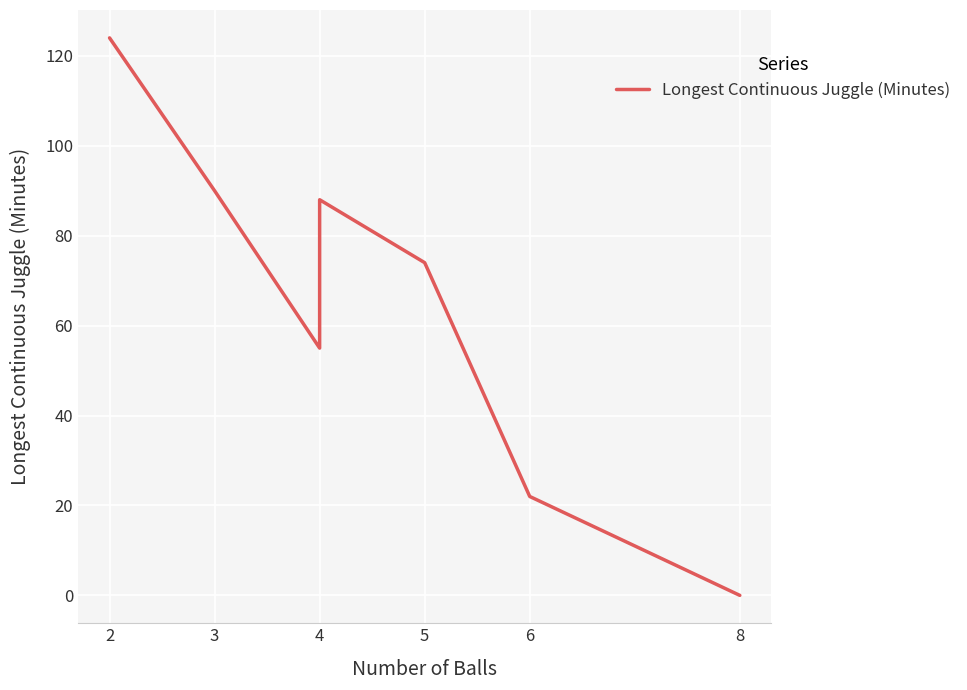

Which has a higher value, 2 or 4?

2